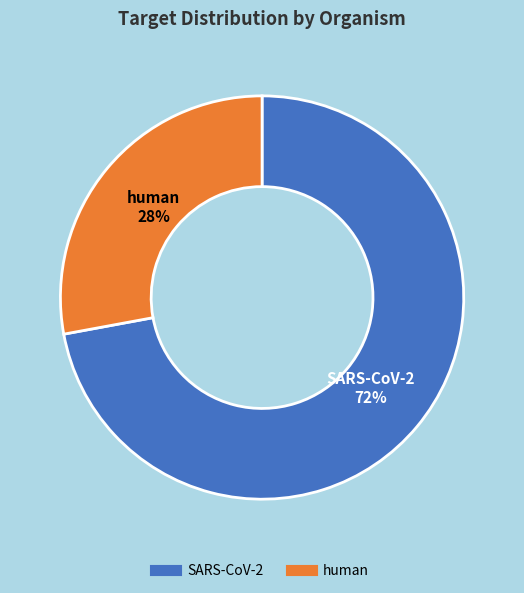

What is the largest slice in the pie chart?

SARS-CoV-2